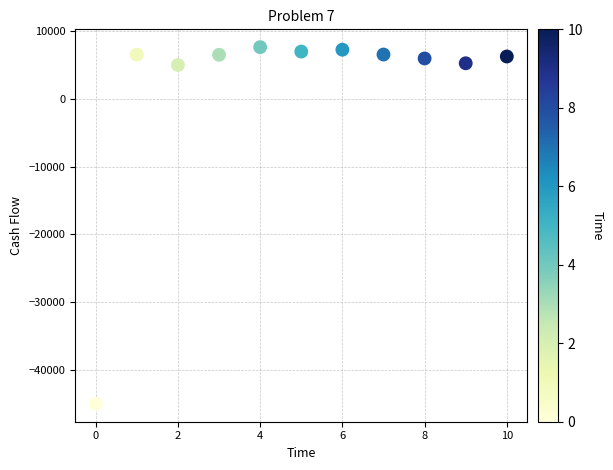

What is the range of Y values (max minus min)?

52625